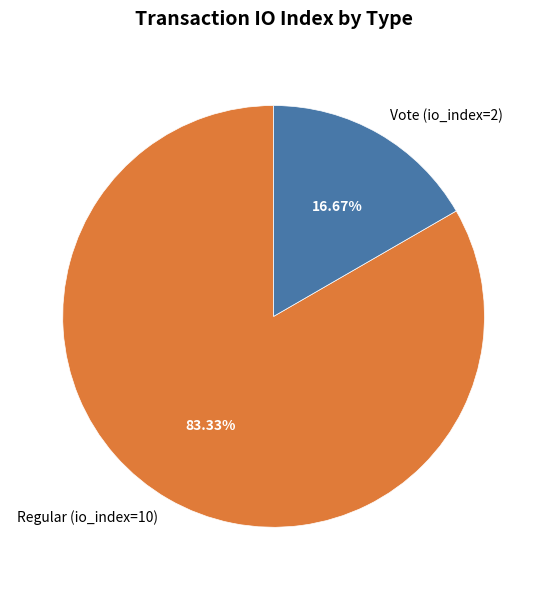

To the nearest percent, what is the difference between the largest and smallest slice percentages?

67%